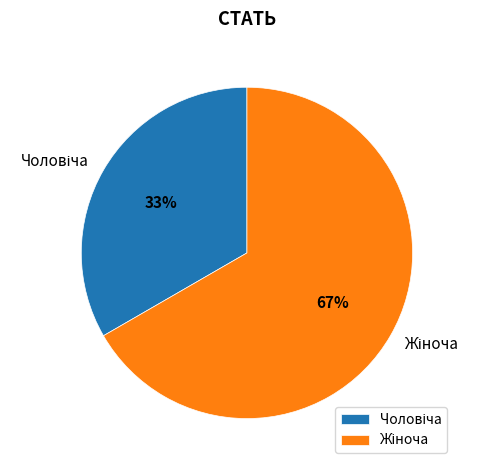

Does any single category account for the majority?

Yes